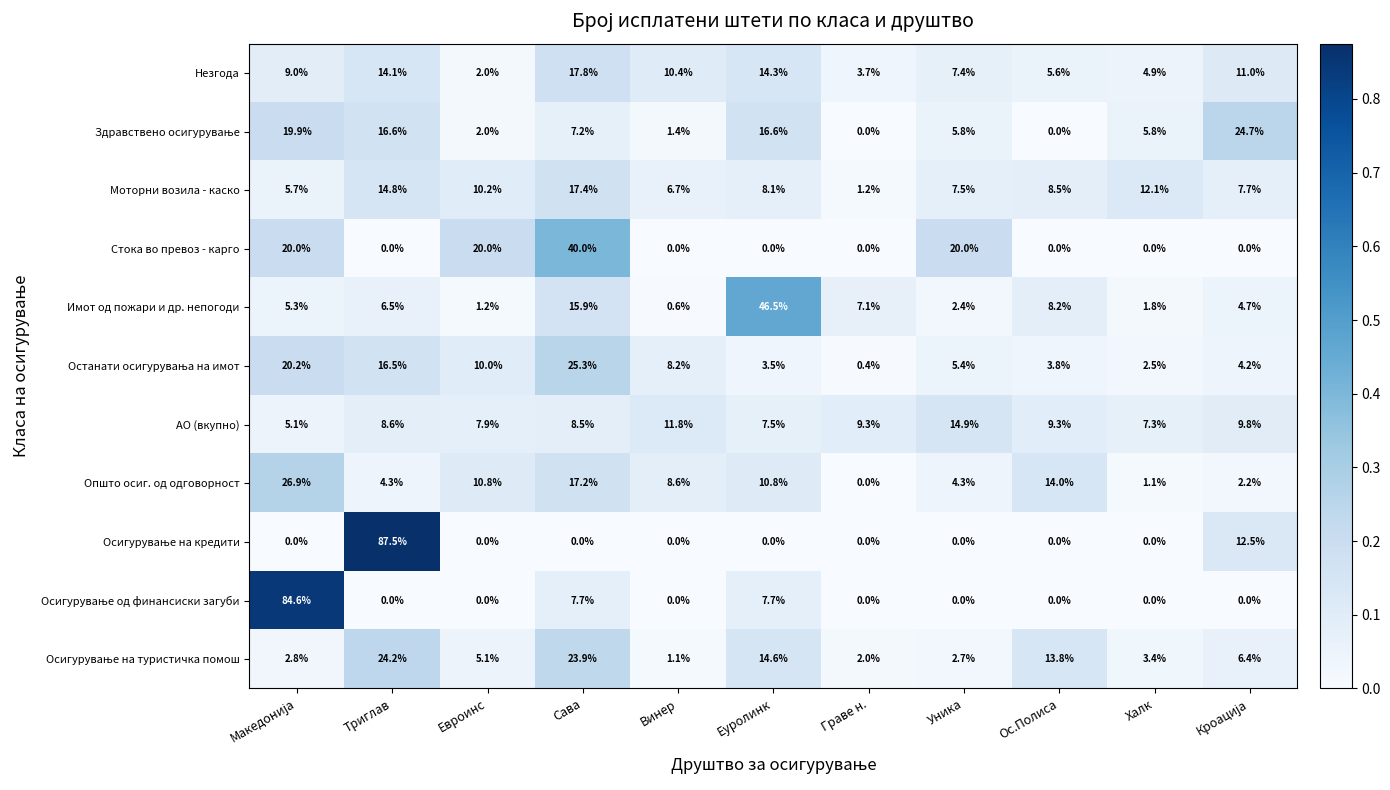

Is it true that Стока во превоз - карго equals 22.0 at Триглав?

False